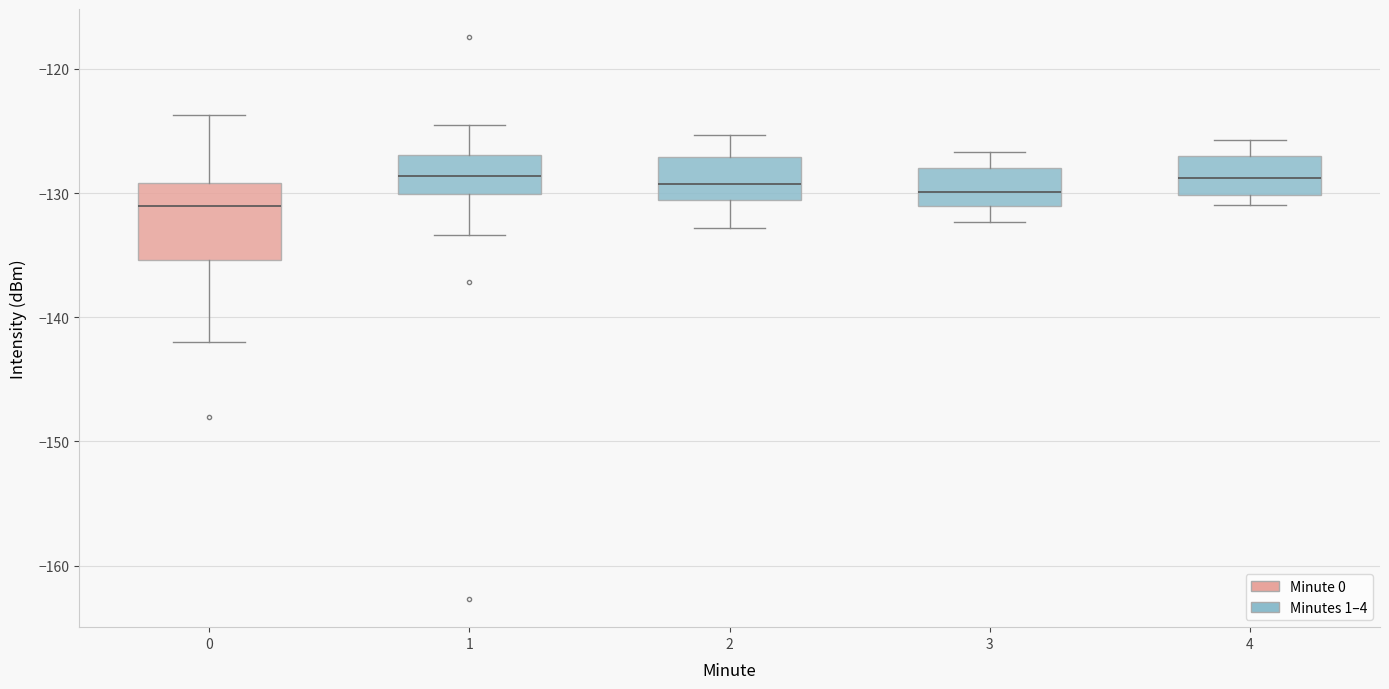

Which box is the tallest, from its lower edge to its upper edge?

0